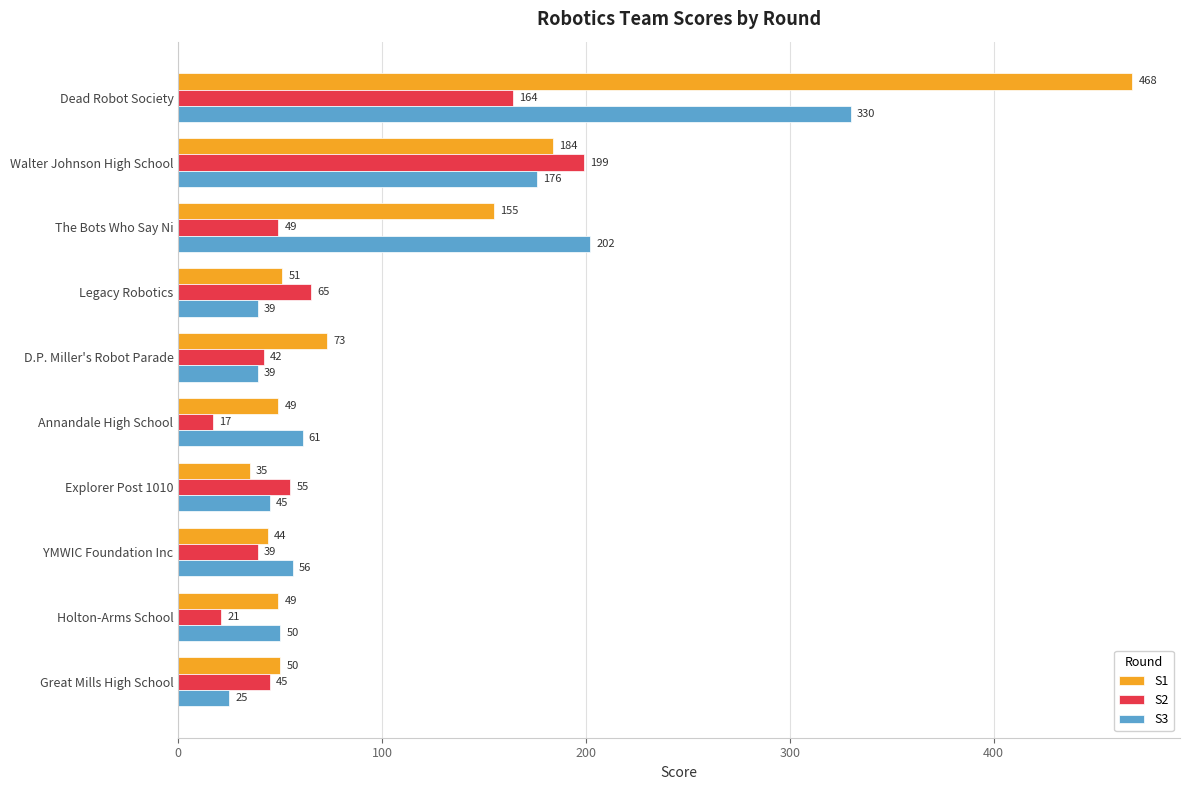

At which category is the sum across all series the highest?

Dead Robot Society